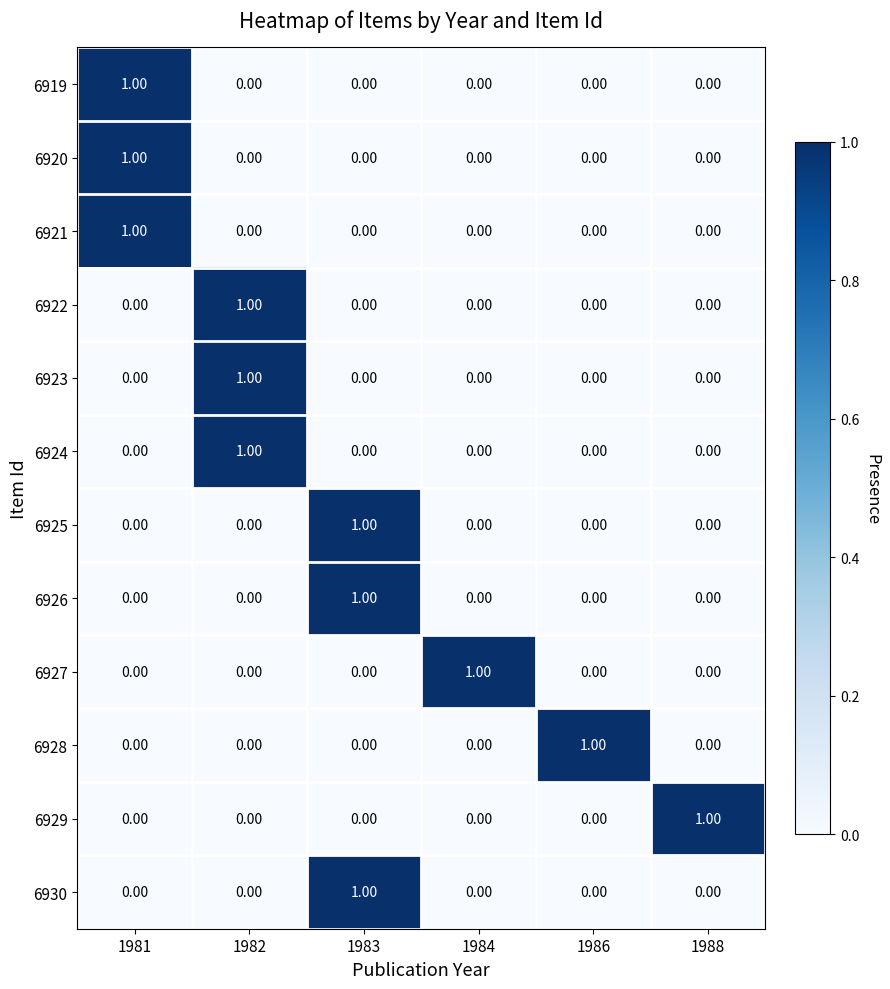

At how many categories does at least one series exceed 0?

6